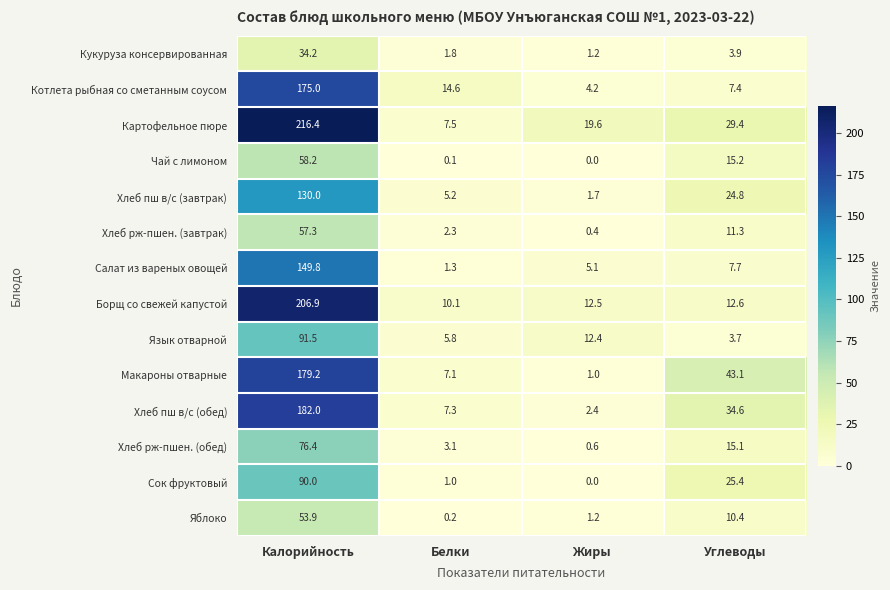

What is the sum of the Язык отварной values at Жиры and Калорийность?

103.9